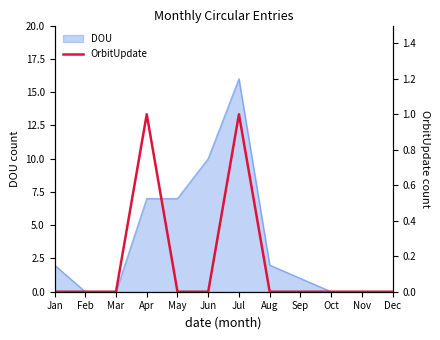

How many points are higher than both their immediate neighbors (excluding endpoints)?

2